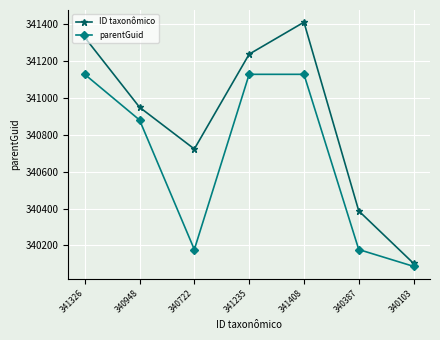

Is this an area chart (filled region under the line)?

No